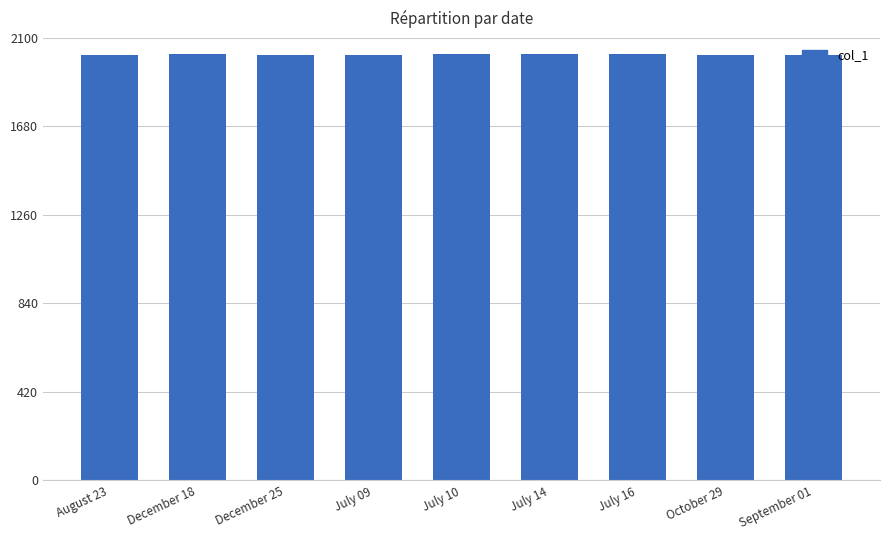

How many values are below 2021?

2